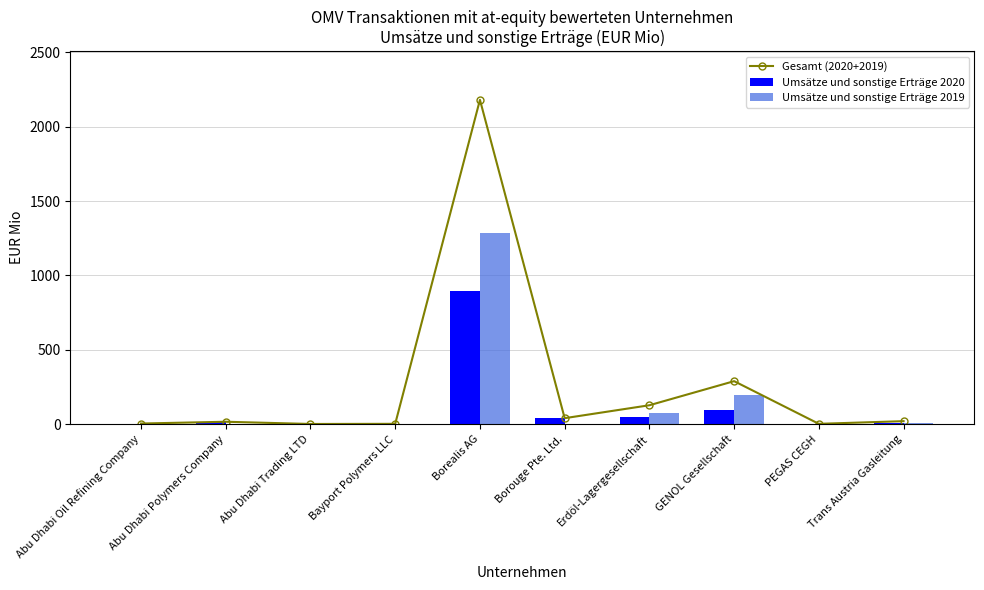

What is the label of the 6th bar from the right?

Borealis AG